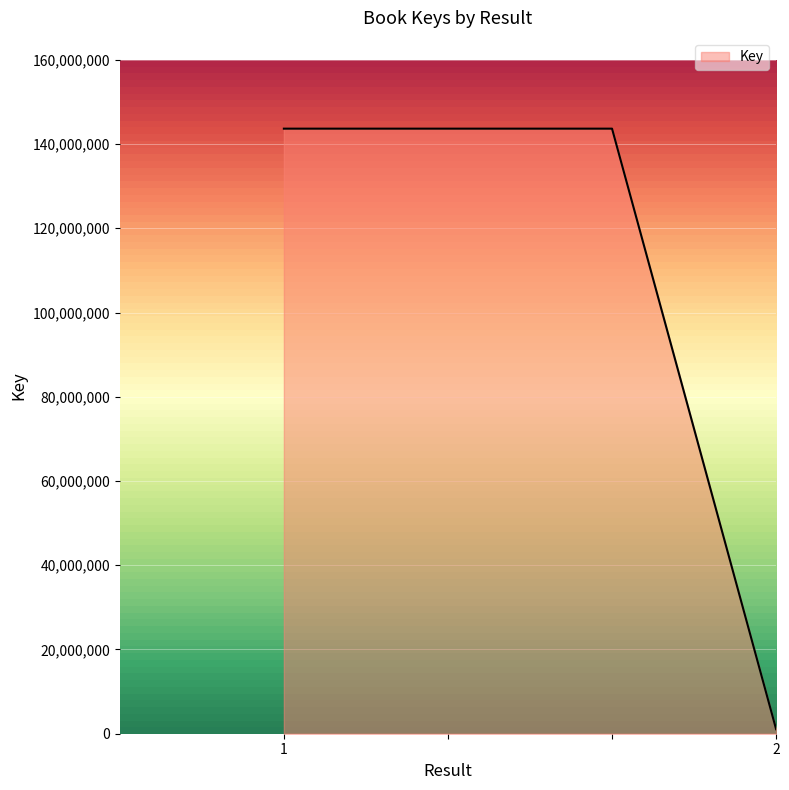

What is the greatest value displayed?

143655156